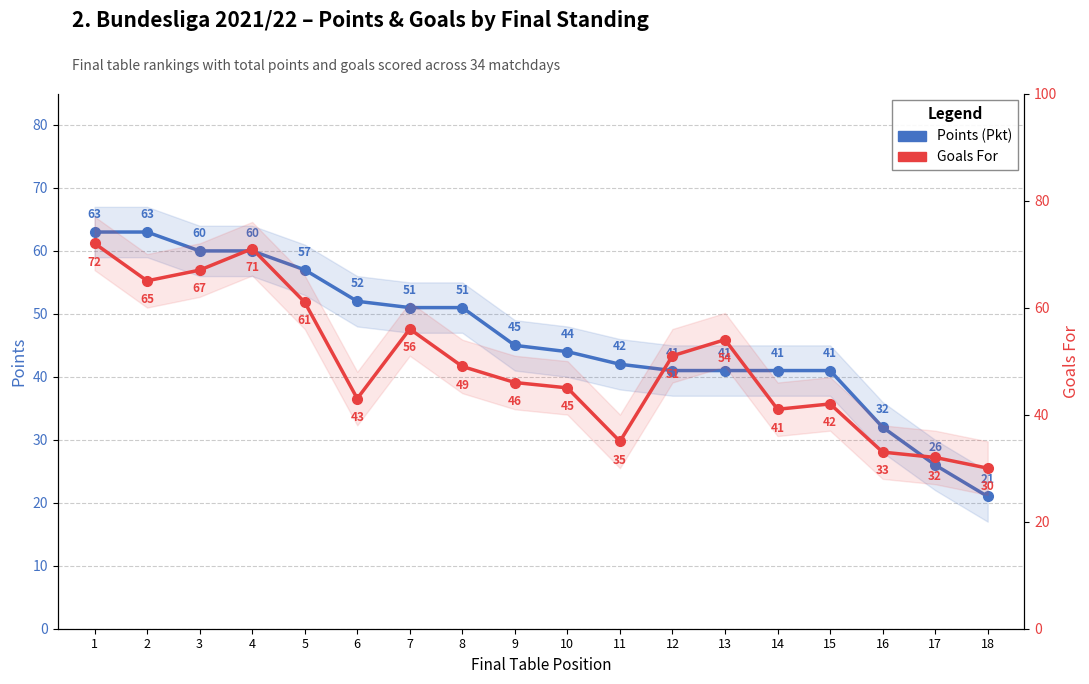

What is the value of the Goals For point at the 13th from the left?

54